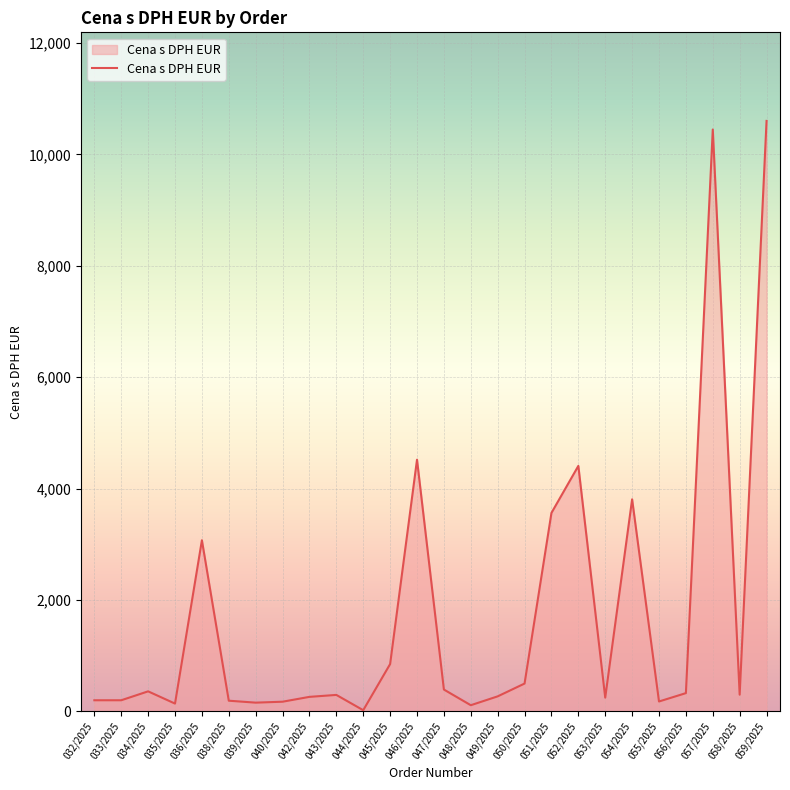

What is the difference between the values at 033/2025 and 056/2025?

128.0